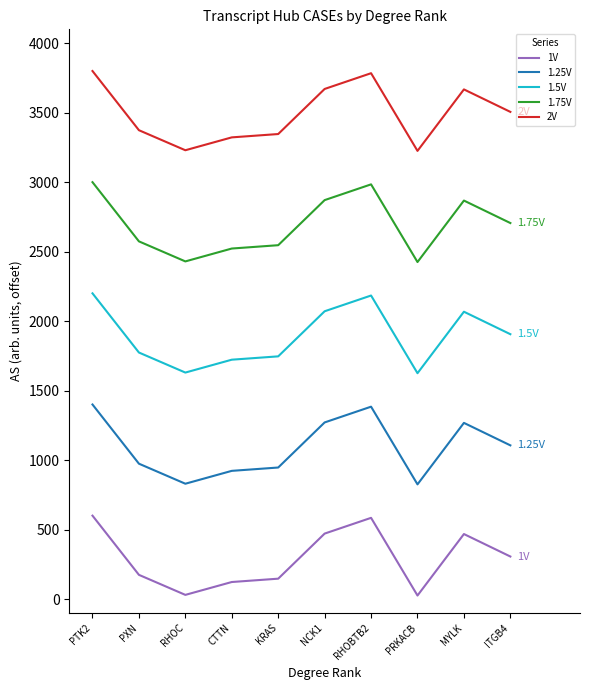

Rank the series at RHOBTB2 from highest to lowest value.

2V, 1.75V, 1.5V, 1.25V, 1V